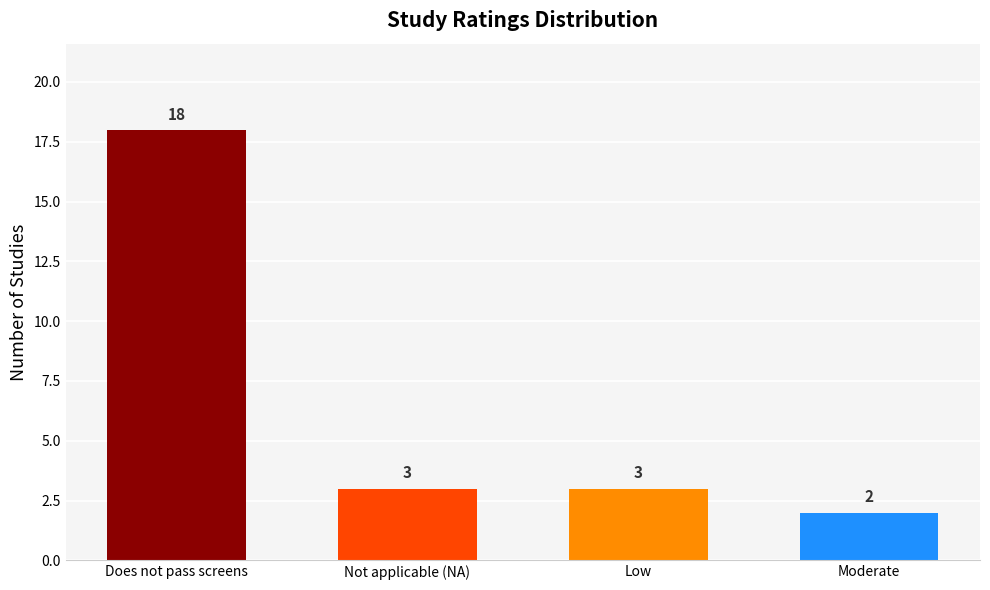

What is the sum of the values at Does not pass screens and Moderate?

20